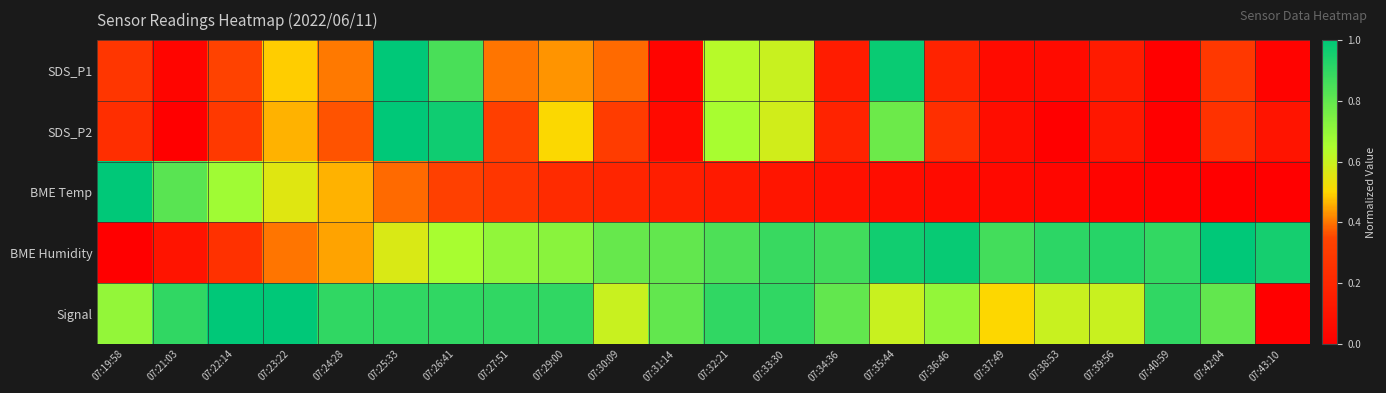

Reading left to right, transcribe all the data shown in this chart.

SDS_P1: 07:19:58=0.3	07:21:03=0.0	07:22:14=0.3	07:23:22=0.5	07:24:28=0.4	07:25:33=1.0	07:26:41=0.9	07:27:51=0.4	07:29:00=0.4	07:30:09=0.4	07:31:14=0.0	07:32:21=0.6	07:33:30=0.6	07:34:36=0.1	07:35:44=1.0	07:36:46=0.2	07:37:49=0.1	07:38:53=0.1	07:39:56=0.1	07:40:59=0.0	07:42:04=0.3	07:43:10=0.0
SDS_P2: 07:19:58=0.2	07:21:03=0.0	07:22:14=0.3	07:23:22=0.5	07:24:28=0.4	07:25:33=1.0	07:26:41=1.0	07:27:51=0.3	07:29:00=0.5	07:30:09=0.3	07:31:14=0.1	07:32:21=0.7	07:33:30=0.6	07:34:36=0.2	07:35:44=0.8	07:36:46=0.2	07:37:49=0.1	07:38:53=0.0	07:39:56=0.1	07:40:59=0.0	07:42:04=0.3	07:43:10=0.1
BME Temp: 07:19:58=1.0	07:21:03=0.8	07:22:14=0.7	07:23:22=0.6	07:24:28=0.5	07:25:33=0.4	07:26:41=0.3	07:27:51=0.3	07:29:00=0.2	07:30:09=0.2	07:31:14=0.2	07:32:21=0.1	07:33:30=0.1	07:34:36=0.1	07:35:44=0.1	07:36:46=0.1	07:37:49=0.0	07:38:53=0.0	07:39:56=0.0	07:40:59=0.0	07:42:04=0.0	07:43:10=0.0
BME Humidity: 07:19:58=0.0	07:21:03=0.1	07:22:14=0.3	07:23:22=0.4	07:24:28=0.4	07:25:33=0.6	07:26:41=0.7	07:27:51=0.7	07:29:00=0.7	07:30:09=0.8	07:31:14=0.8	07:32:21=0.8	07:33:30=0.9	07:34:36=0.9	07:35:44=1.0	07:36:46=1.0	07:37:49=0.9	07:38:53=0.9	07:39:56=0.9	07:40:59=0.9	07:42:04=1.0	07:43:10=1.0
Signal: 07:19:58=0.7	07:21:03=0.9	07:22:14=1.0	07:23:22=1.0	07:24:28=0.9	07:25:33=0.9	07:26:41=0.9	07:27:51=0.9	07:29:00=0.9	07:30:09=0.6	07:31:14=0.8	07:32:21=0.9	07:33:30=0.9	07:34:36=0.8	07:35:44=0.6	07:36:46=0.7	07:37:49=0.5	07:38:53=0.6	07:39:56=0.6	07:40:59=0.9	07:42:04=0.8	07:43:10=0.0